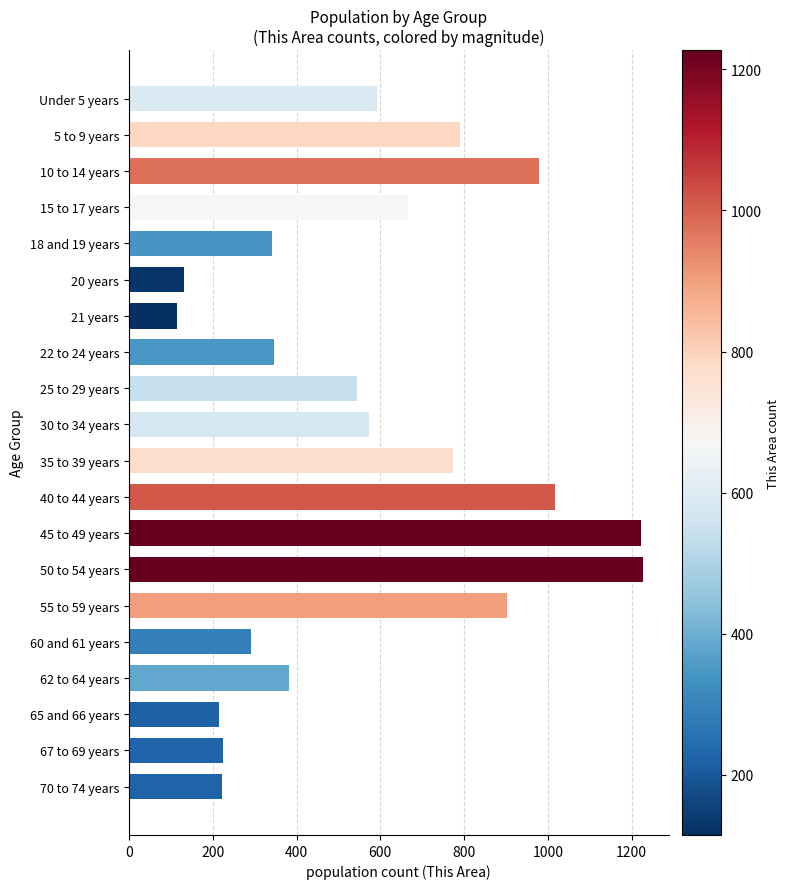

What is the maximum value shown in the chart?

1227